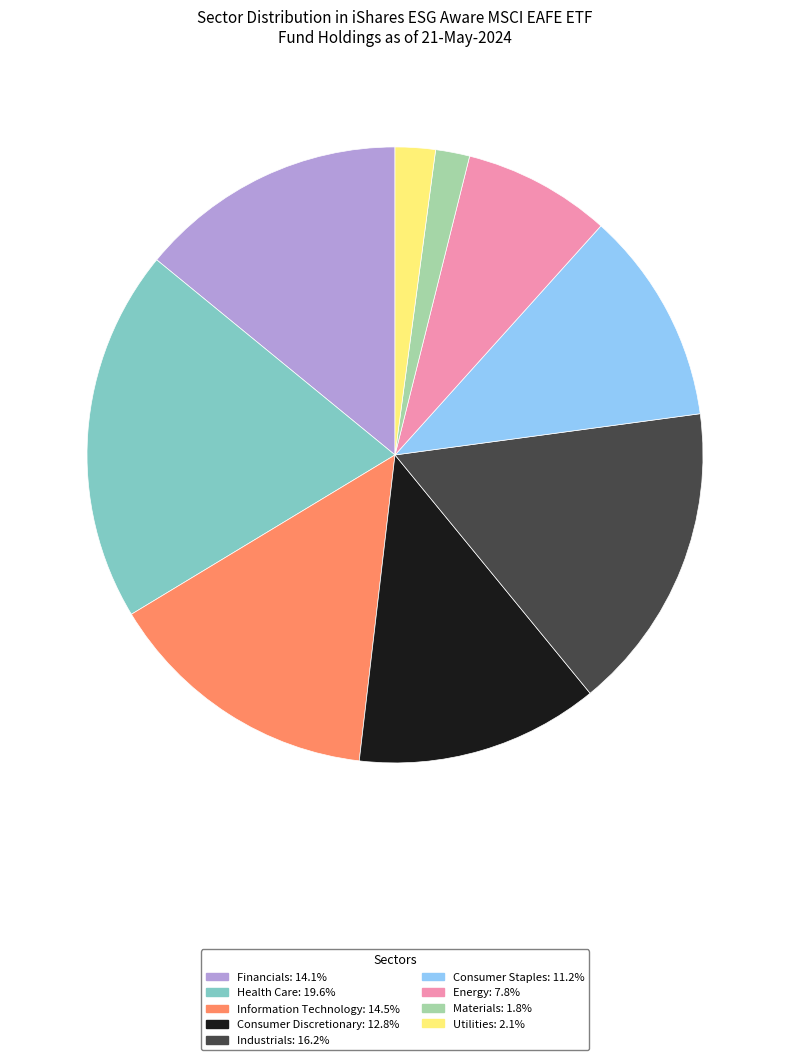

Which slice is the largest?

Health Care